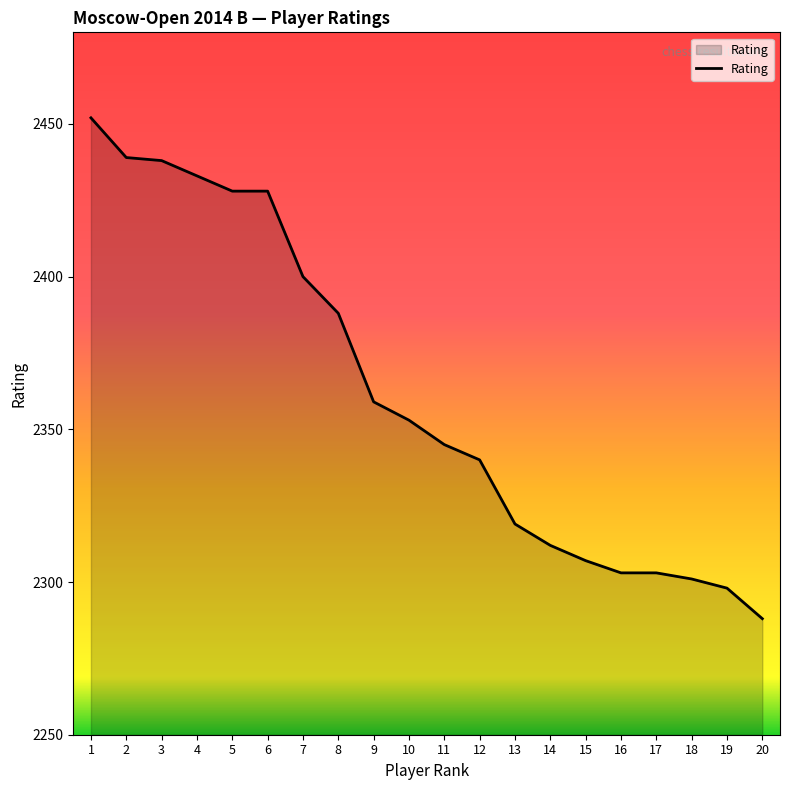

The value at 6 is 3377. True or false?

False